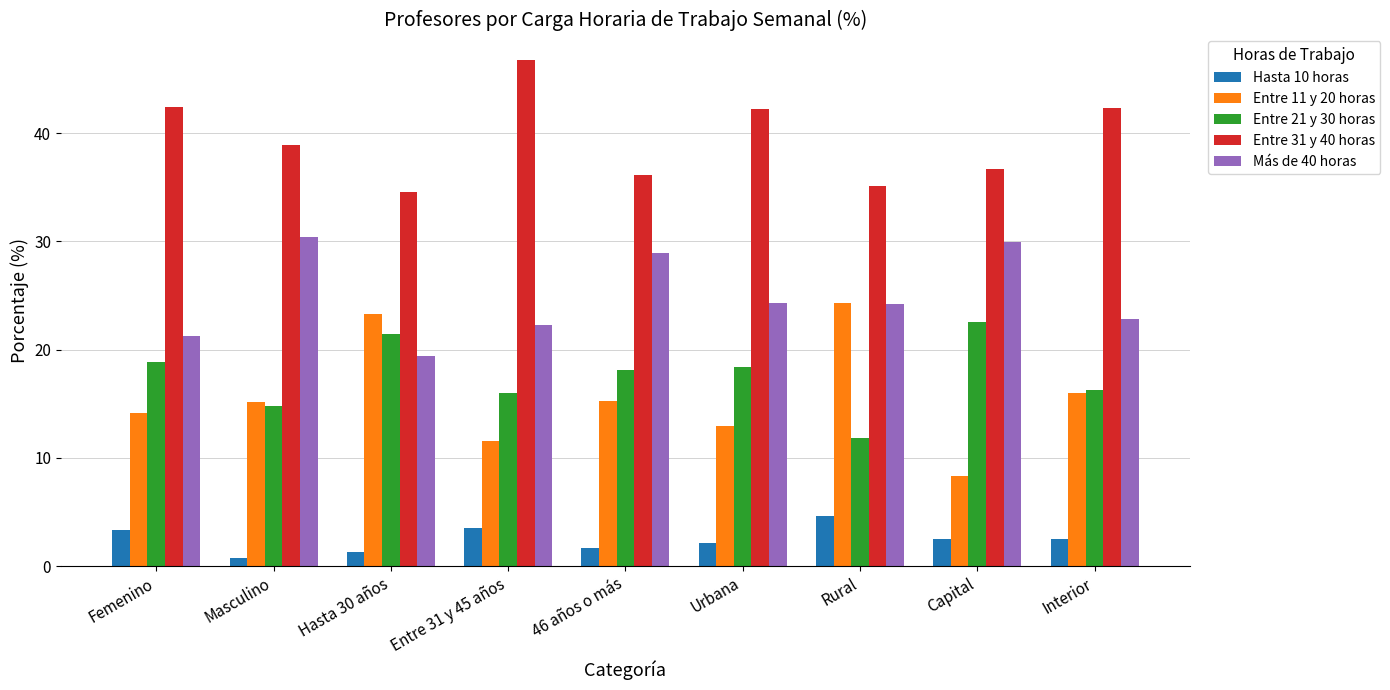

Which category has the lowest value in the Entre 31 y 40 horas series?

Hasta 30 años